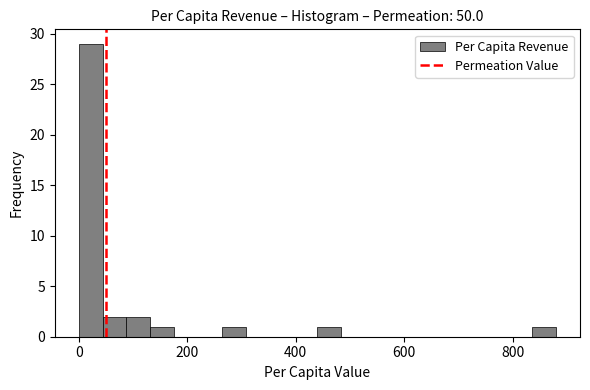

Around what value on the x-axis is the tallest bar? Give the approximate position of its centre, as read against the axis.

20